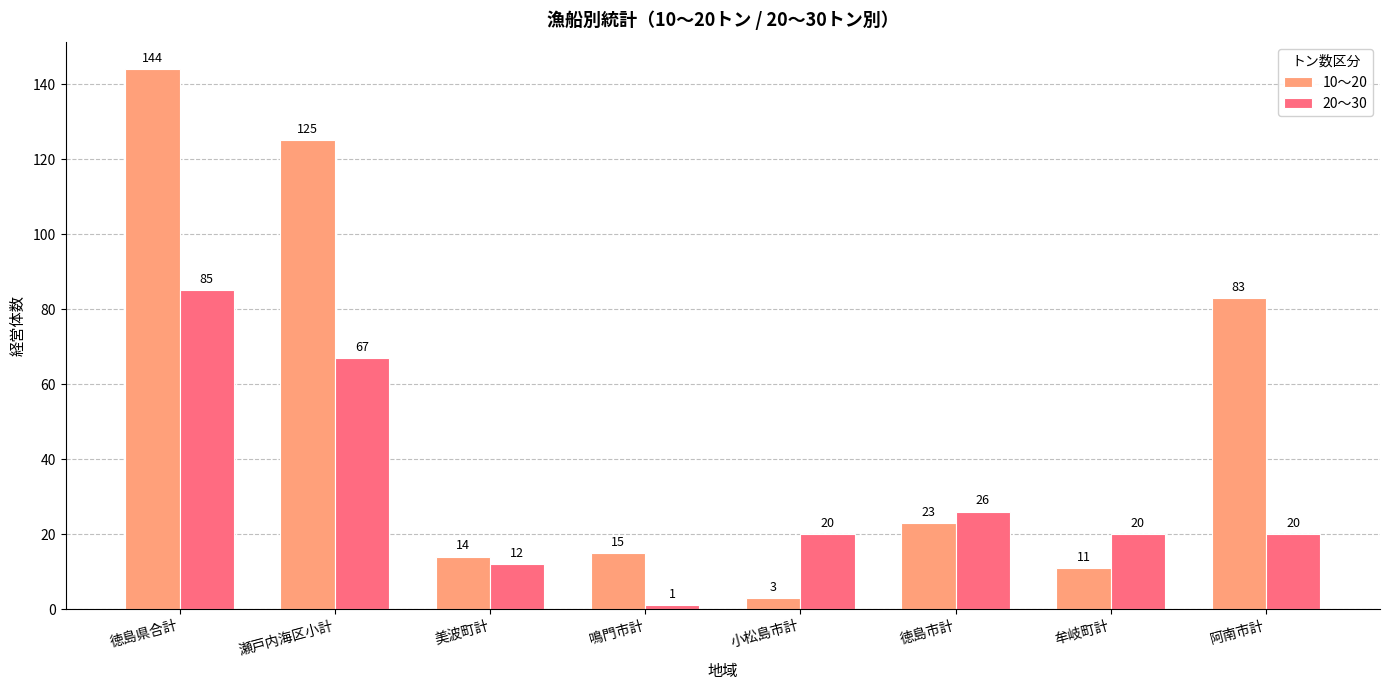

Reading left to right, what are all the values shown in this chart?

10～20: 徳島県合計=144	瀬戸内海区小計=125	美波町計=14	鳴門市計=15	小松島市計=3	徳島市計=23	牟岐町計=11	阿南市計=83
20～30: 徳島県合計=85	瀬戸内海区小計=67	美波町計=12	鳴門市計=1	小松島市計=20	徳島市計=26	牟岐町計=20	阿南市計=20